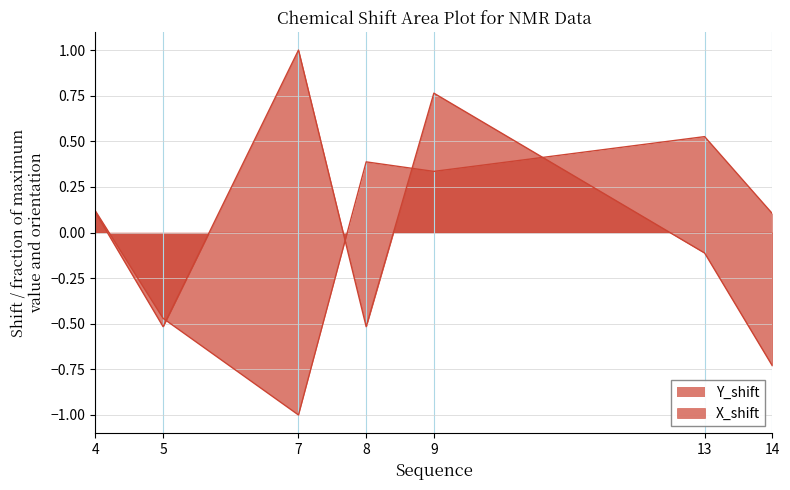

What is the minimum value shown in the chart?

-1.0